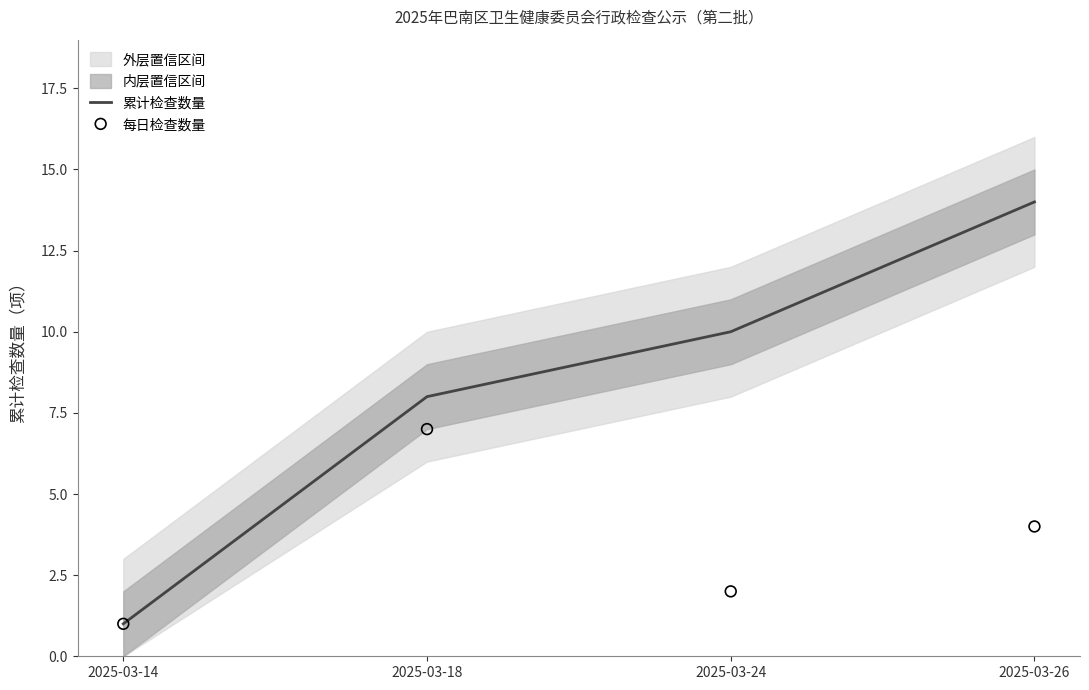

Which series has the widest spread of Y values?

累计检查数量